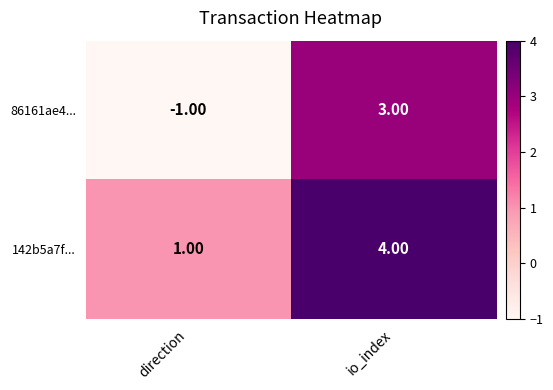

List the series in order of their overall mean, lowest first.

86161ae4..., 142b5a7f...